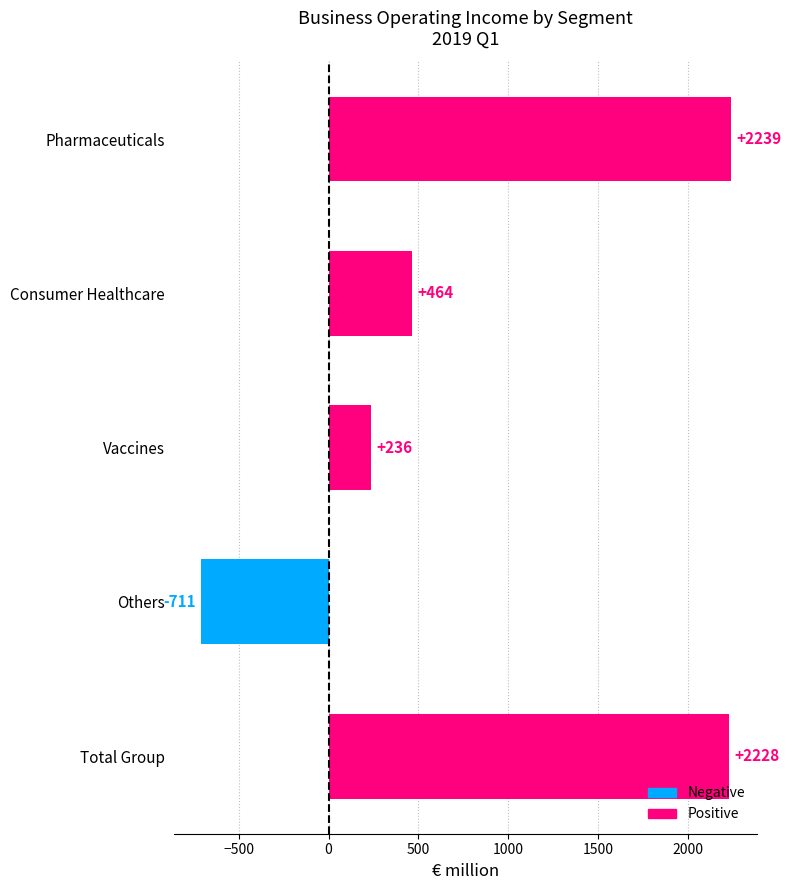

Reading top to bottom, extract all data points from this chart.

2239	464	236	-711	2228